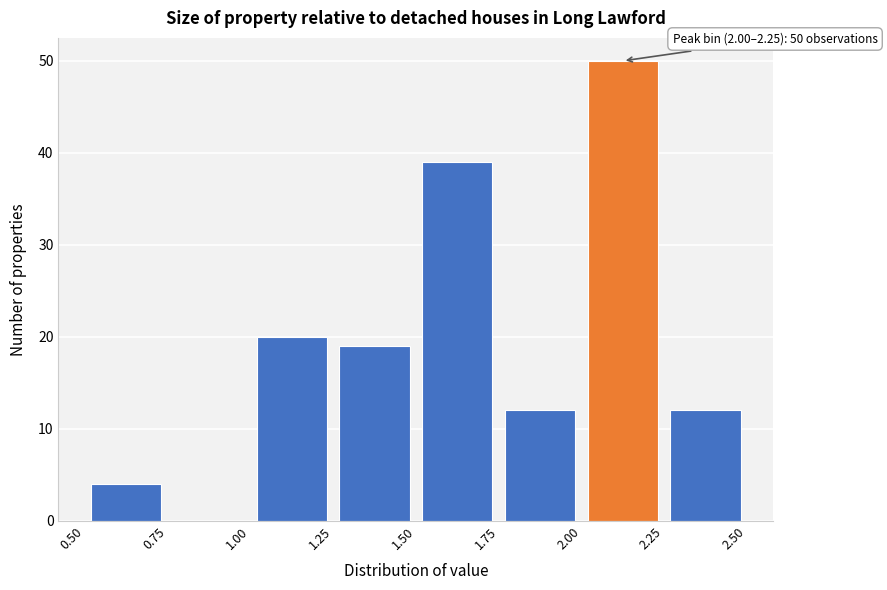

Over which range of the x-axis is the bar tallest?

2.00 to 2.25